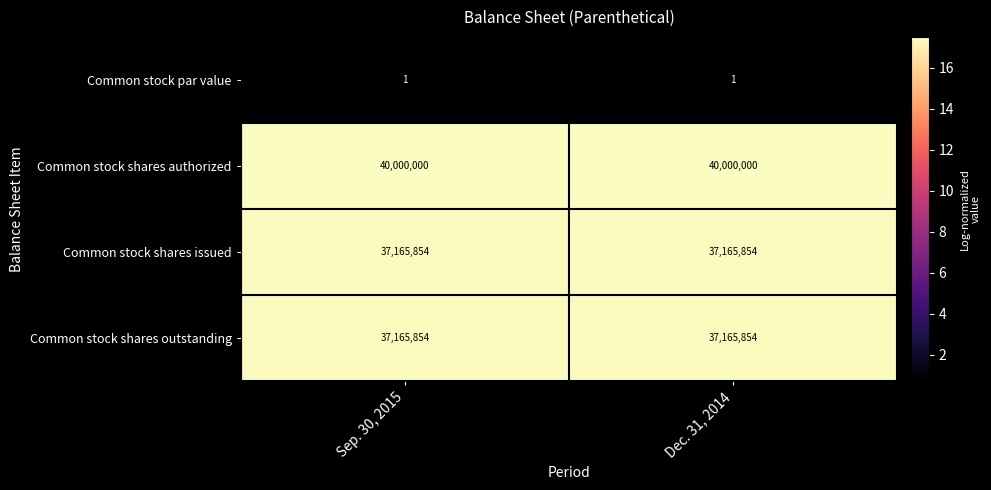

The value of Common stock shares outstanding at Dec. 31, 2014 is 50195760. True or false?

False